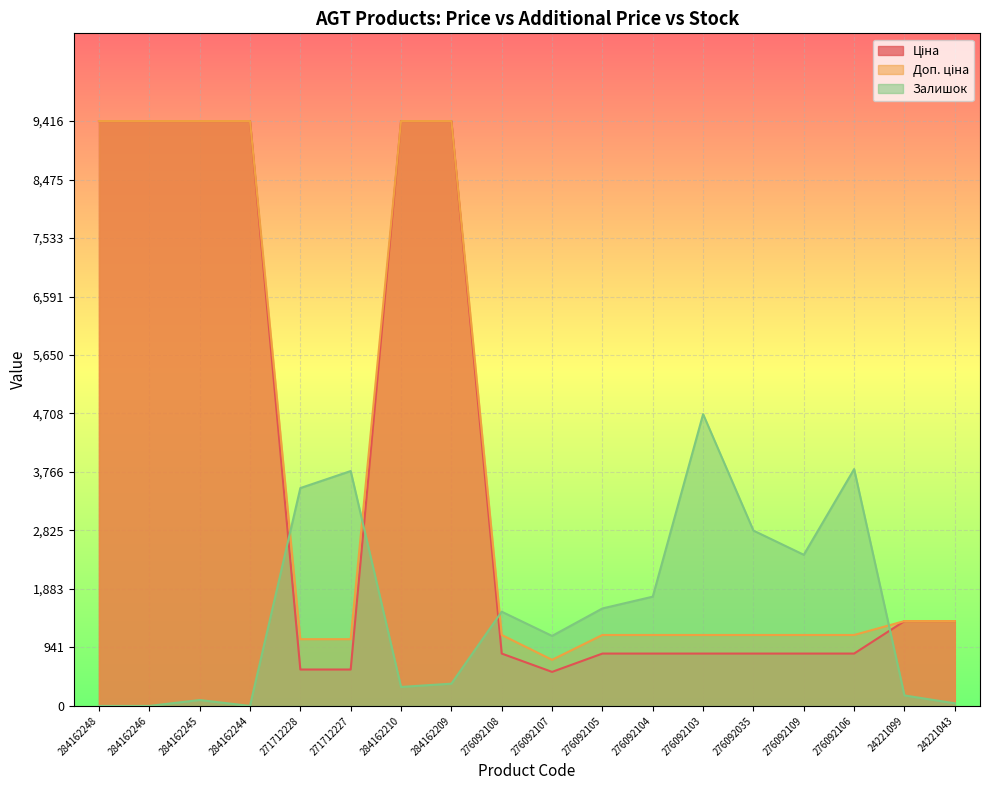

In Залишок, how many points are higher than both neighbors (excluding endpoints)?

5